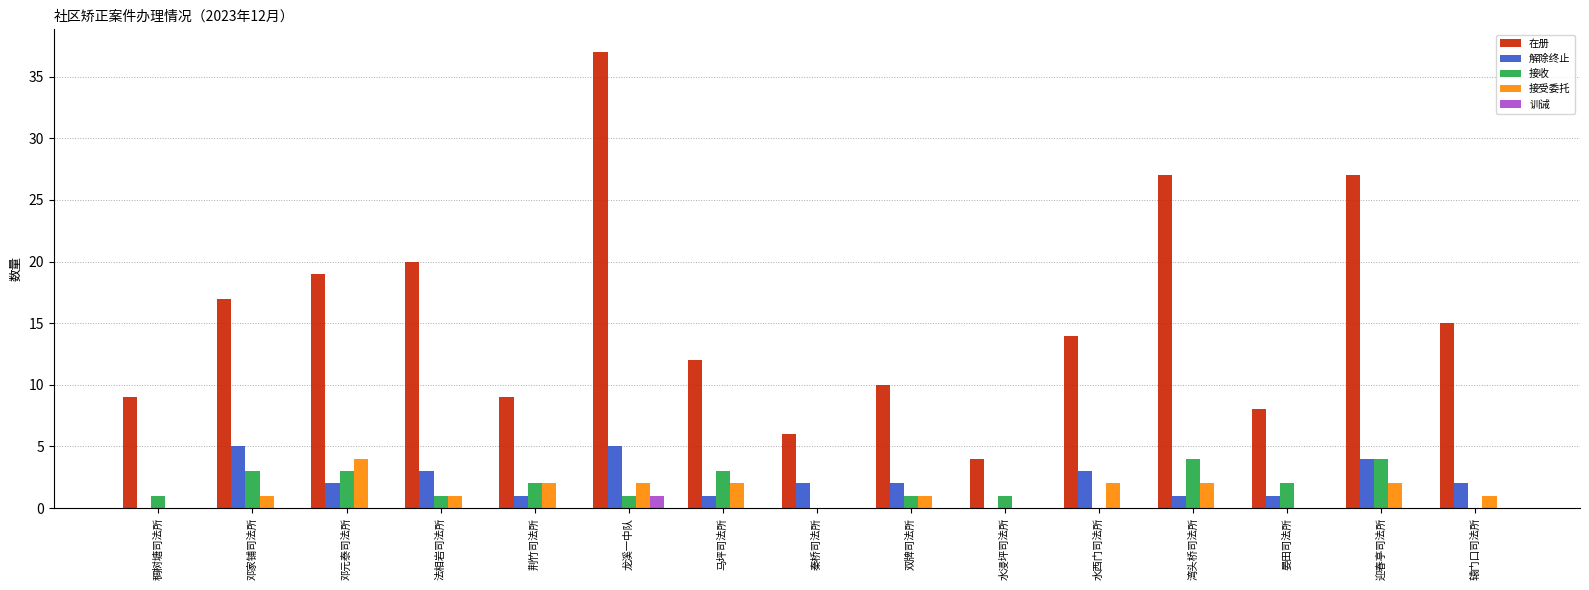

Which category has the highest value across all series?

龙溪一中队